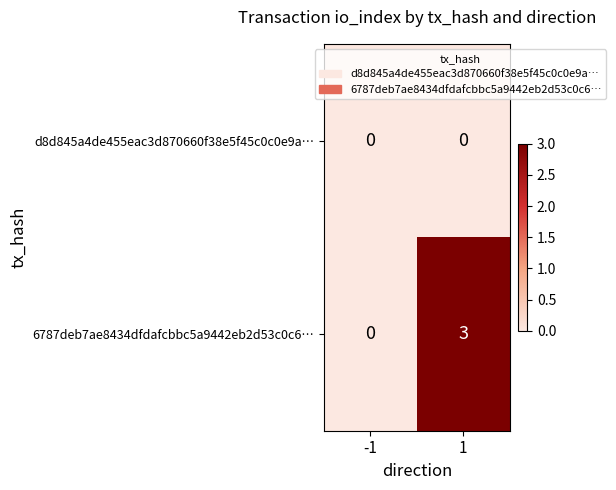

Reading right to left, transcribe all the data shown in this chart.

d8d845a4de455eac3d870660f38e5f45c0c0e9a…: 0	0
6787deb7ae8434dfdafcbbc5a9442eb2d53c0c6…: 3	0